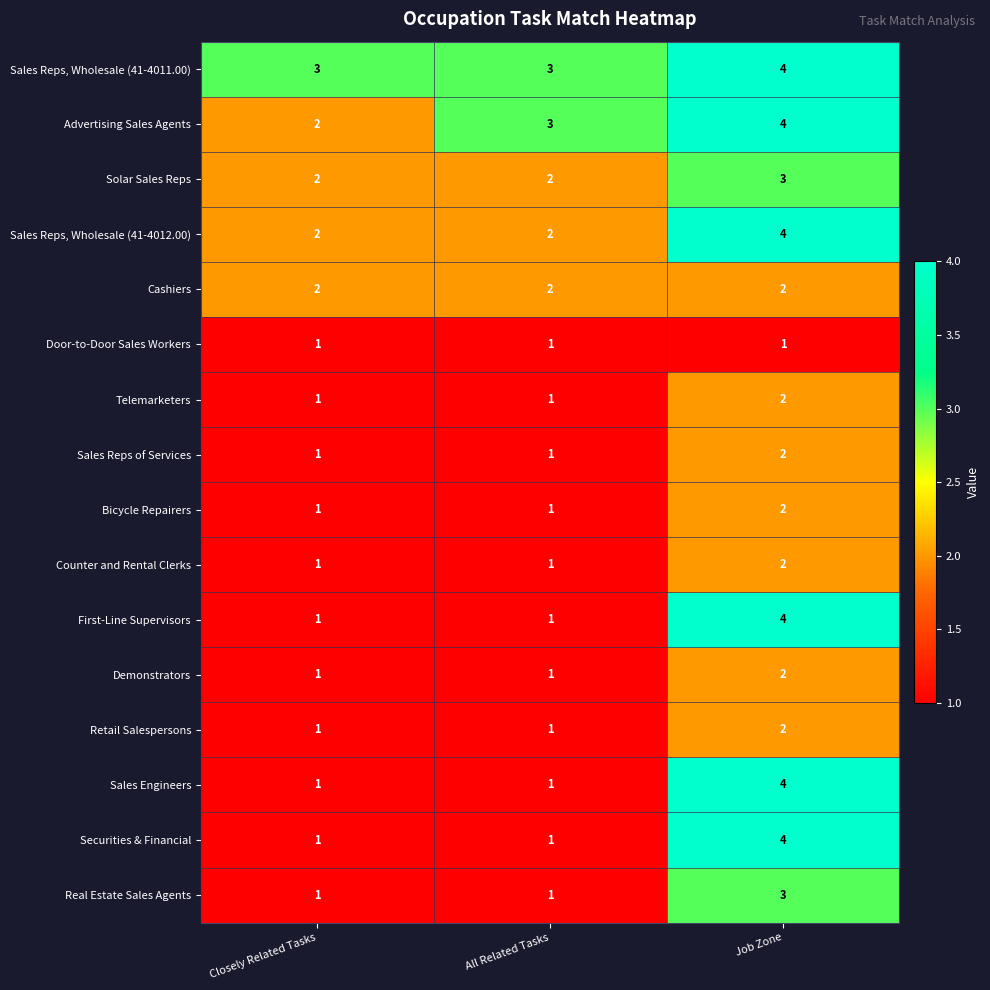

What is the total value across all series at Job Zone?

45